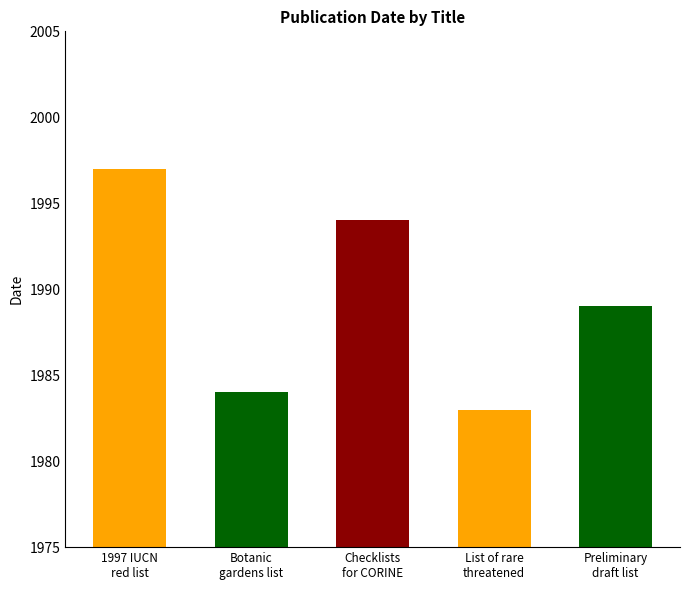

What is the value of the 2nd bar from the left?

1984